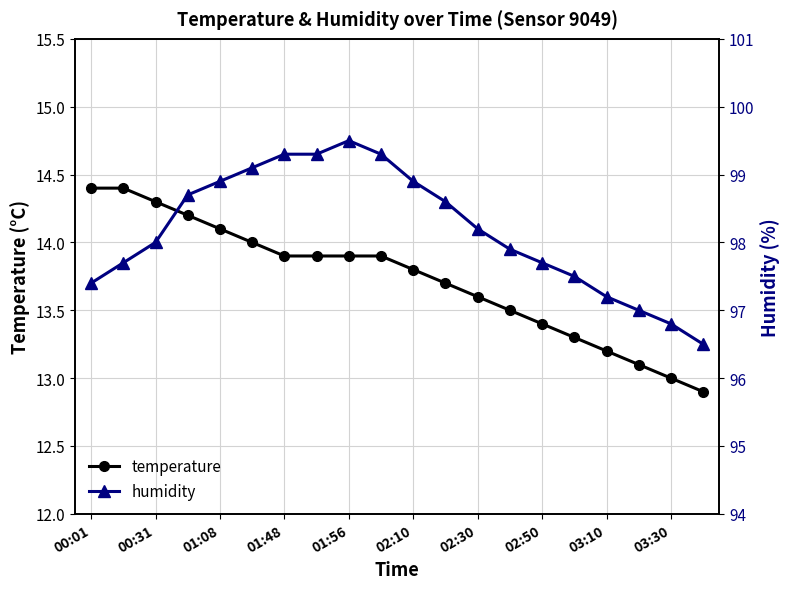

The value of temperature at 02:10 is 13.8. True or false?

True